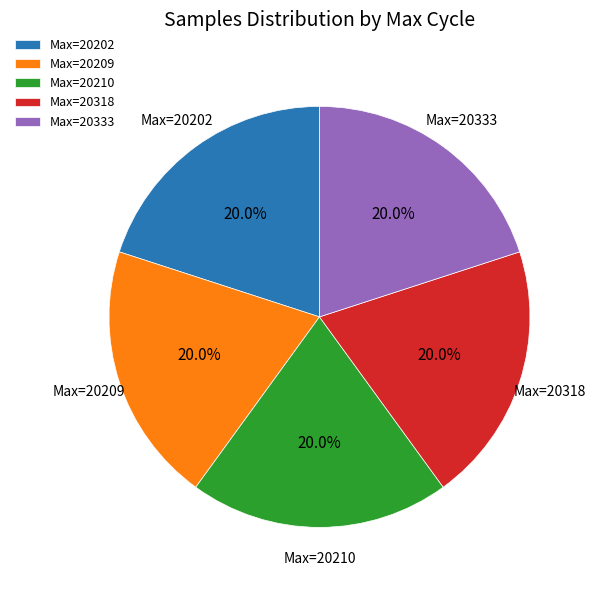

Approximately how many times larger is the value at Max=20209 compared to Max=20333?

1.0